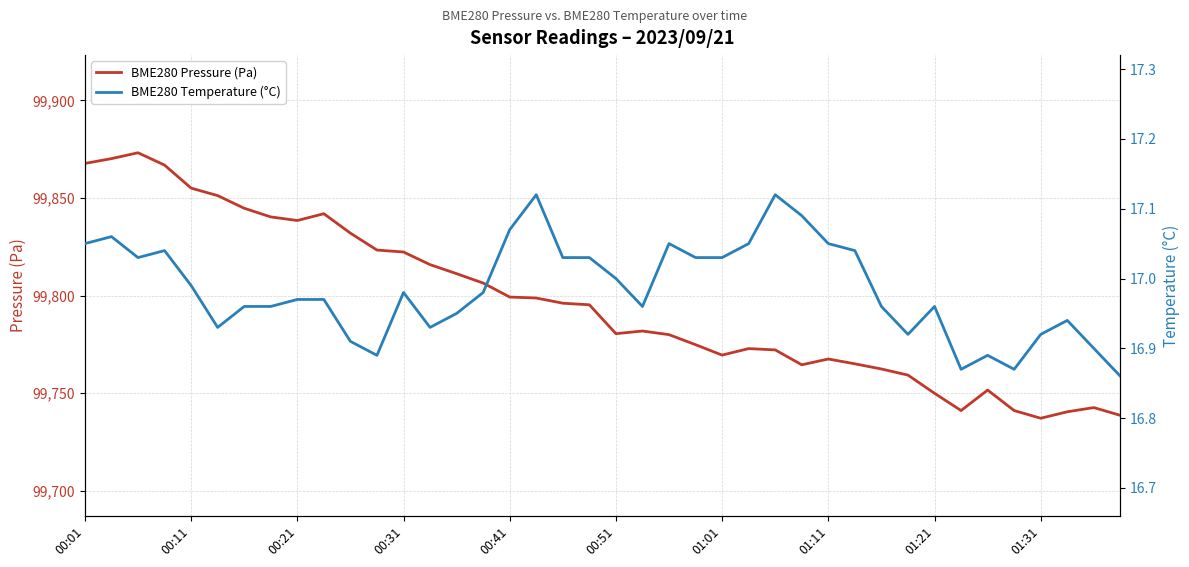

What are all the series names shown in the legend?

BME280 Pressure (Pa), BME280 Temperature (°C)